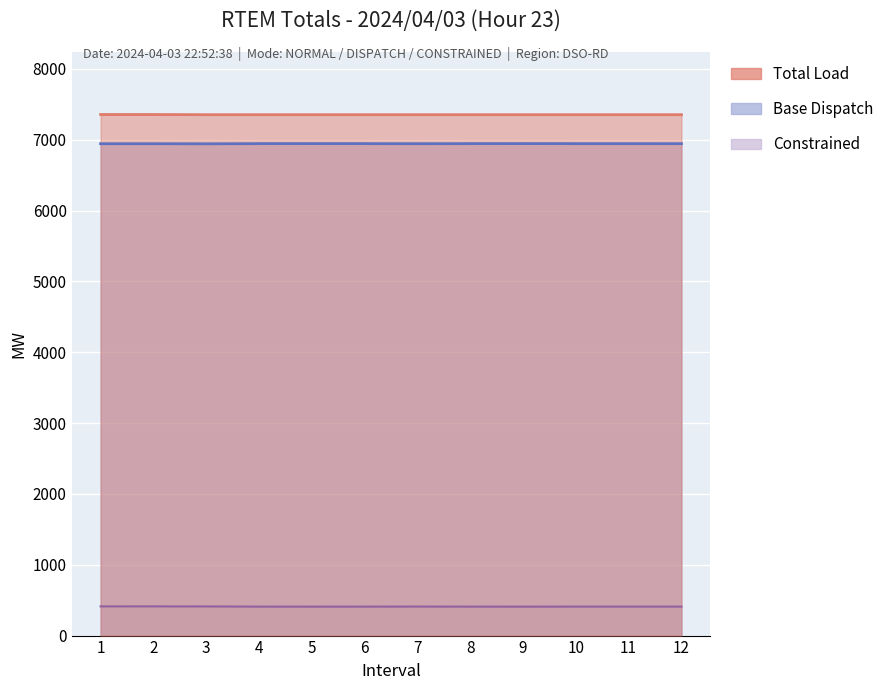

How many values in the Constrained series are below 409?

5